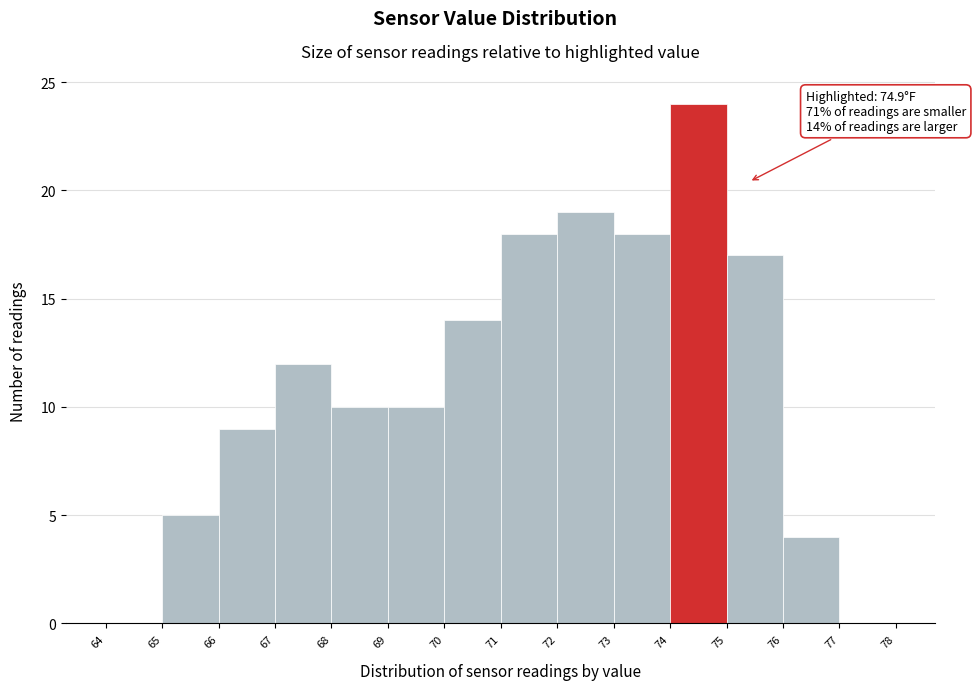

Over which range of the x-axis is the bar tallest?

74 to 75